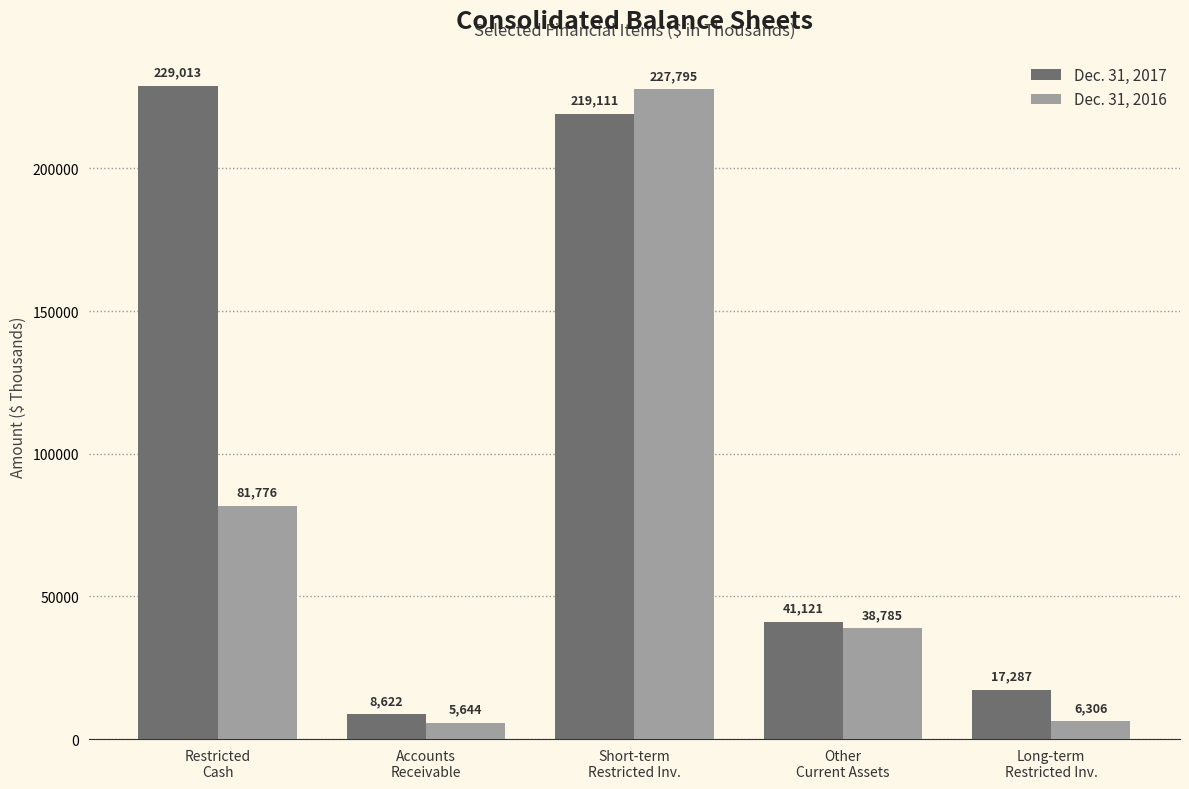

Rank the series by their maximum value, from highest to lowest.

Dec. 31, 2017, Dec. 31, 2016